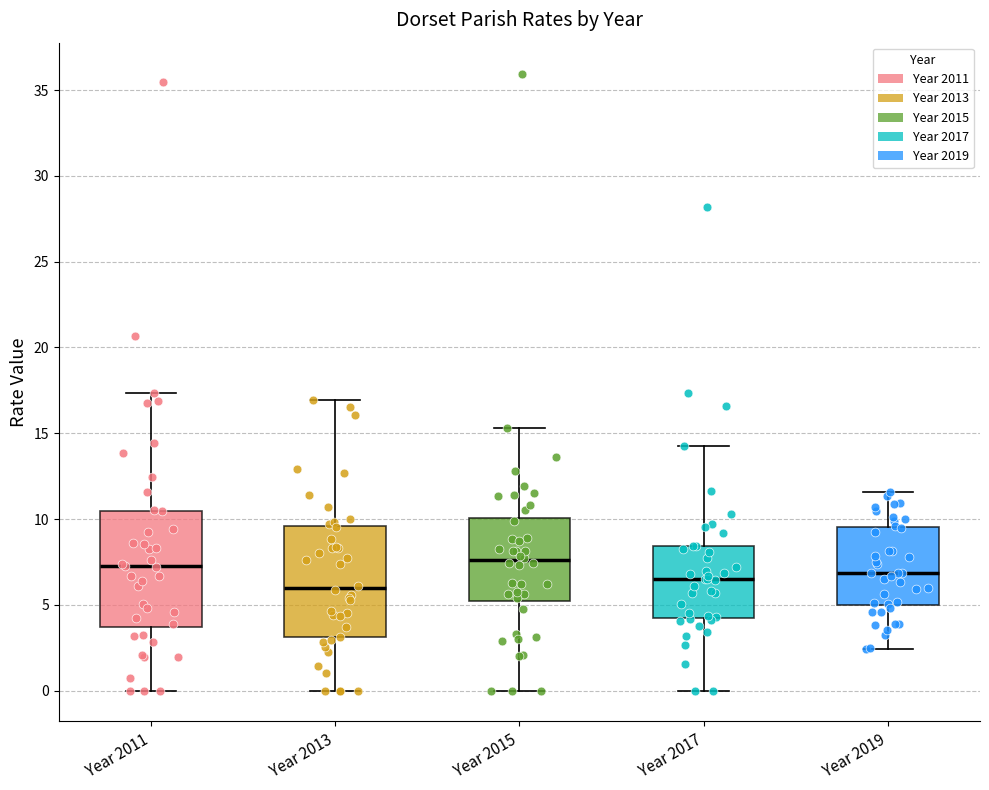

Where does the upper whisker of the box for Year 2019 end on the y-axis? The values are not printed on the chart, so give them approximately, as read against the axis.

11.5